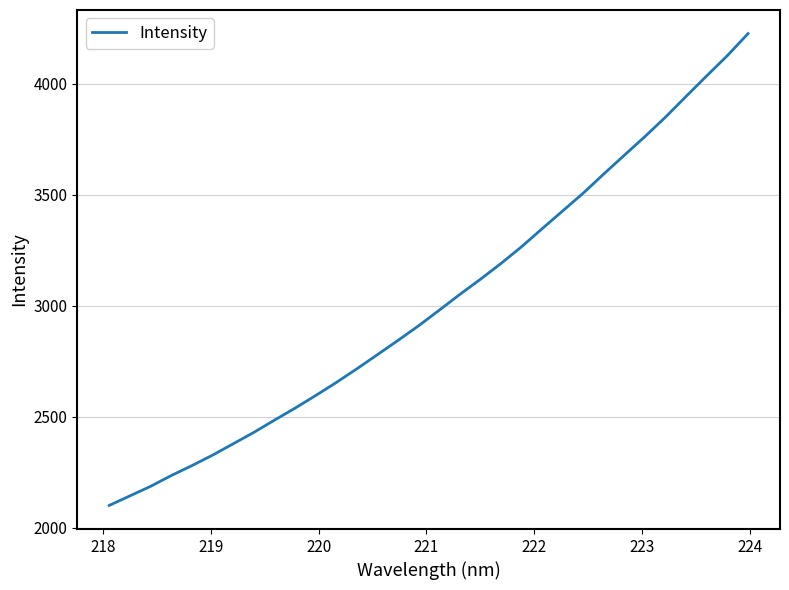

What is the minimum value shown in the chart?

2100.7